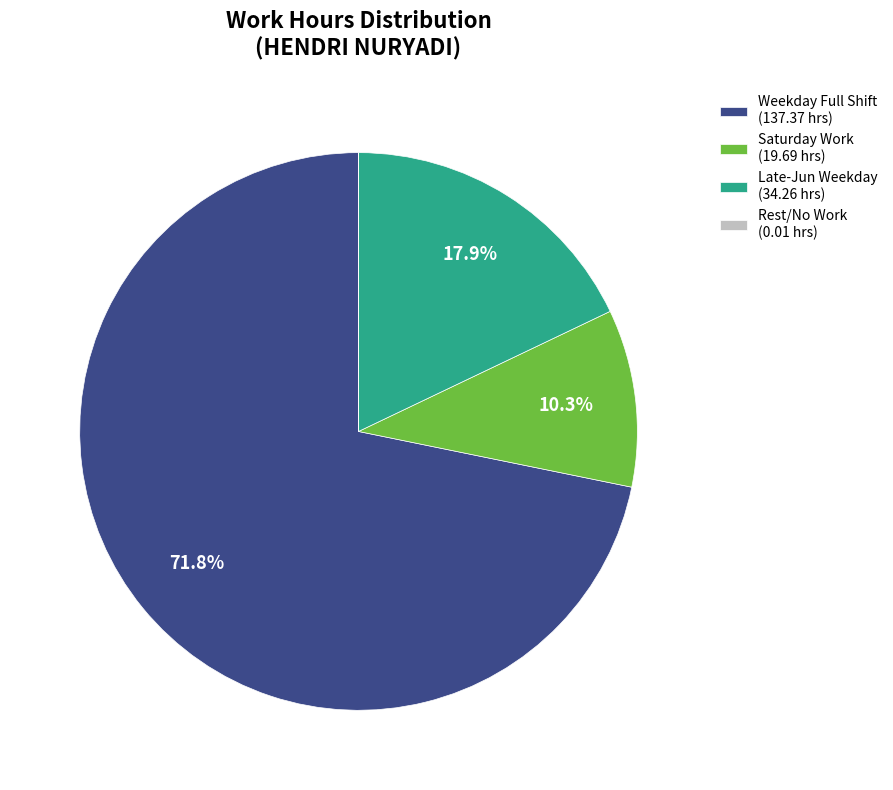

Which slice is the largest?

Weekday Full Shift (137.37 hrs)